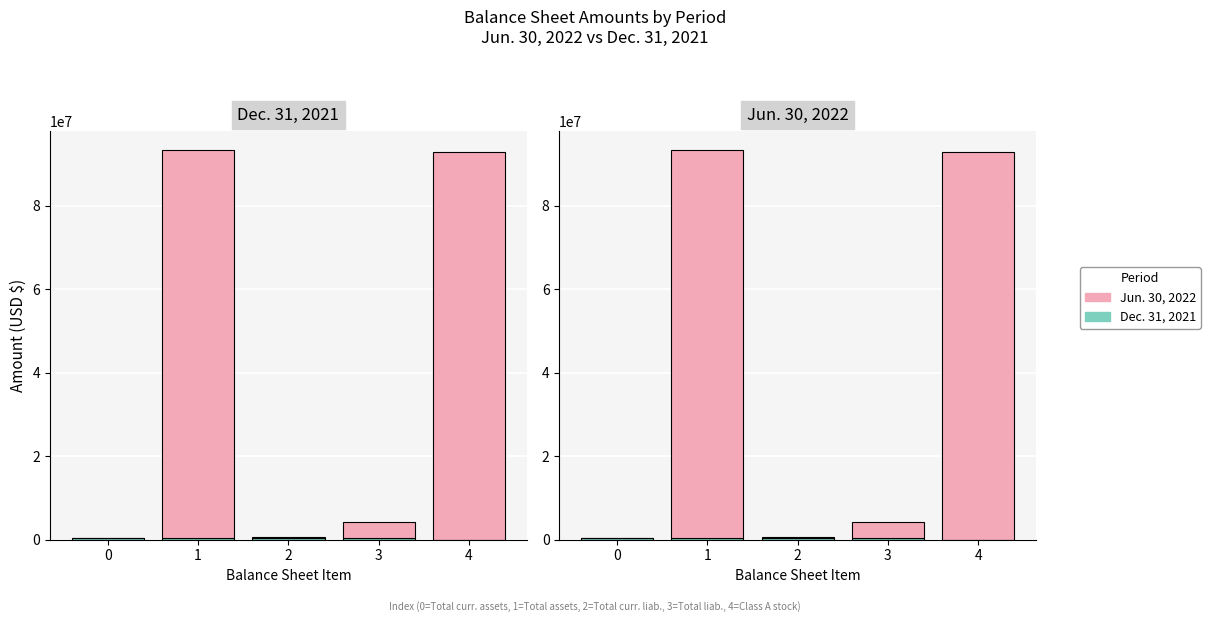

Is the value of Jun. 30, 2022 at 2 greater than the value of Dec. 31, 2021 at 4?

Yes